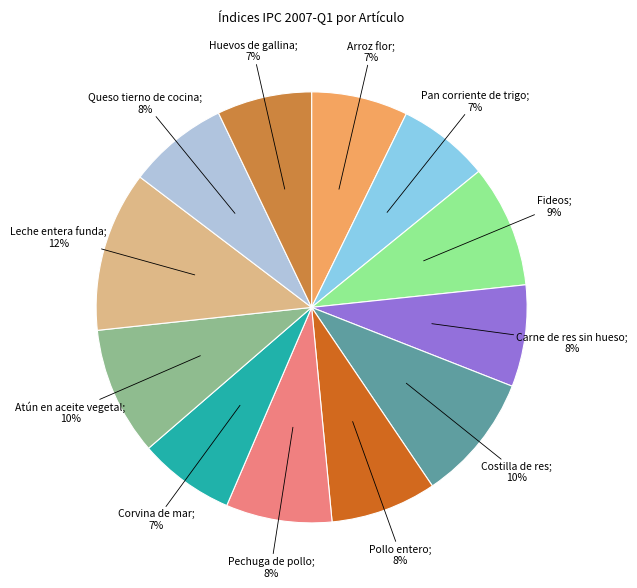

Does any single category account for the majority?

No